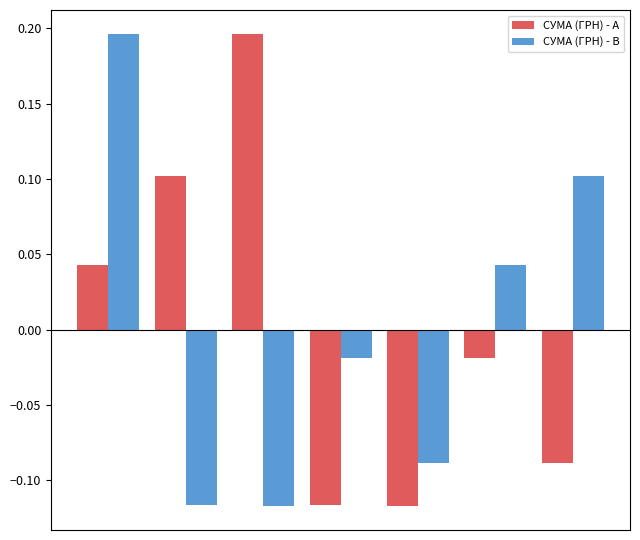

At how many categories does at least one series exceed 0?

5